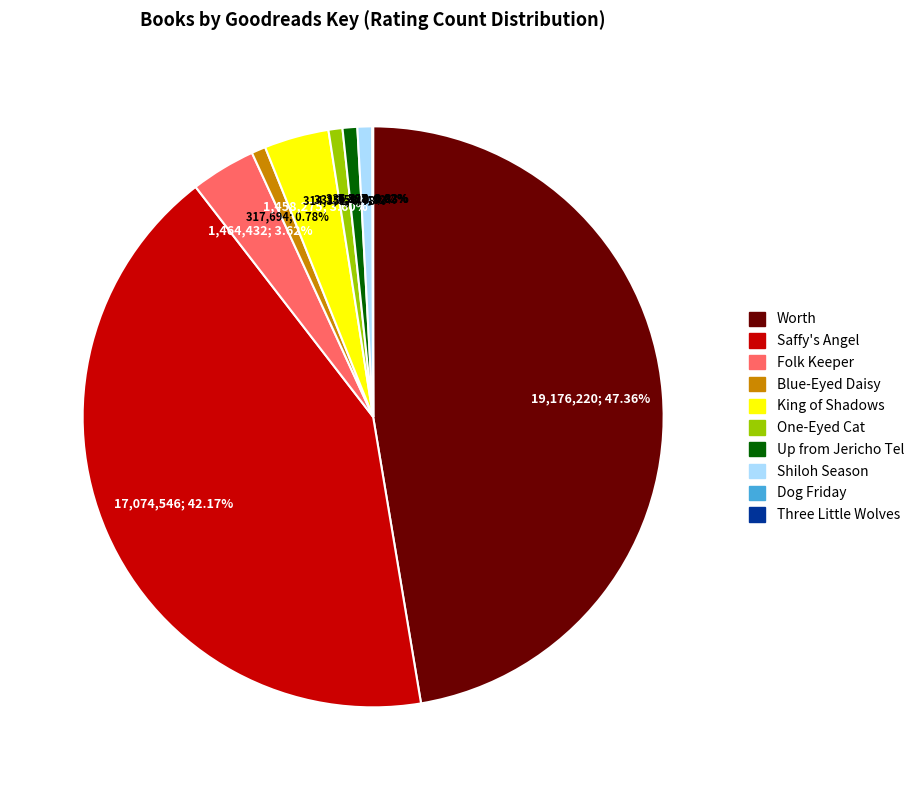

Between Shiloh Season and Saffy's Angel, which is larger?

Saffy's Angel